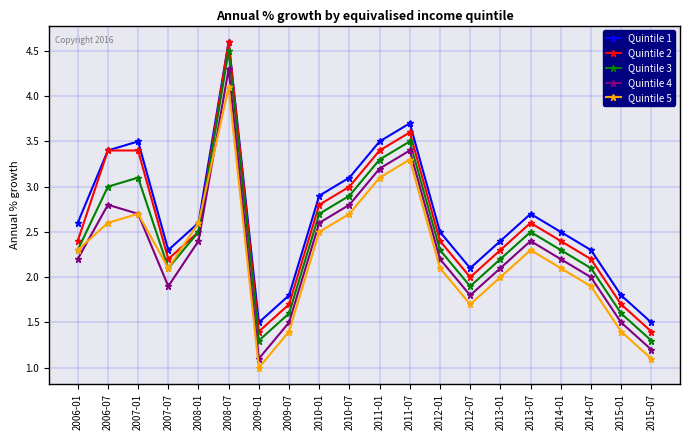

What are all the series names shown in the legend?

Quintile 1, Quintile 2, Quintile 3, Quintile 4, Quintile 5